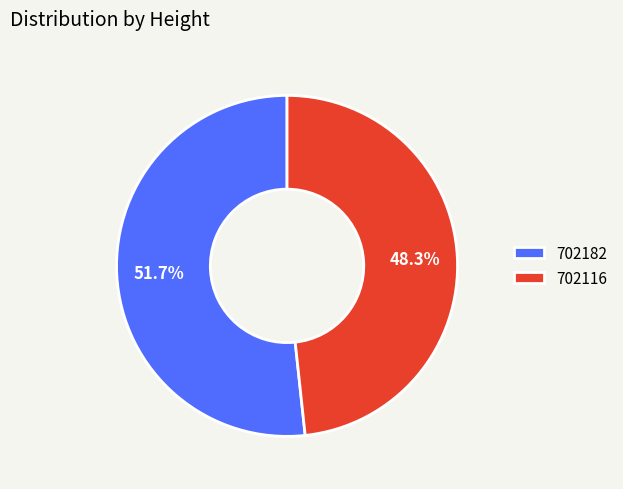

Approximately how many times larger is the value at 702182 compared to 702116?

1.1